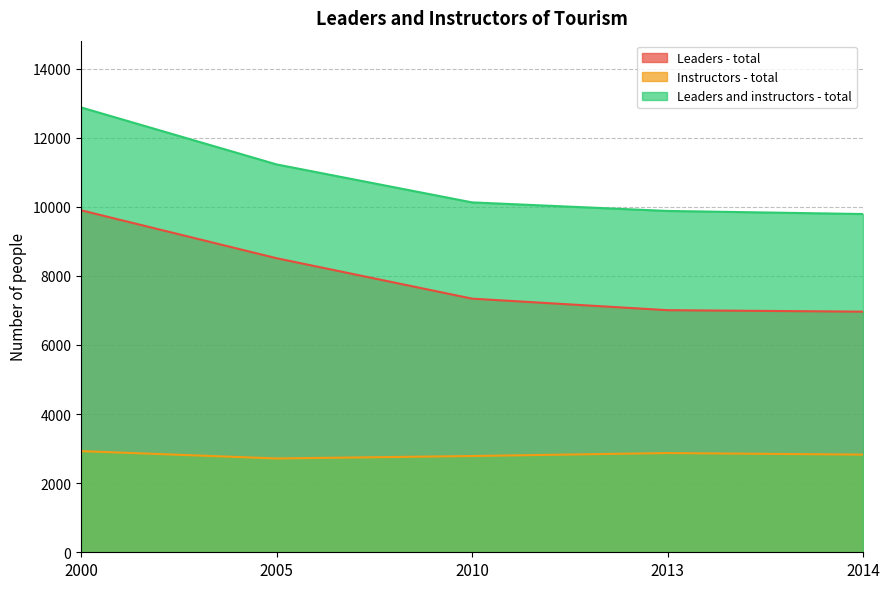

What are all the series names shown in the legend?

Leaders - total, Instructors - total, Leaders and instructors - total